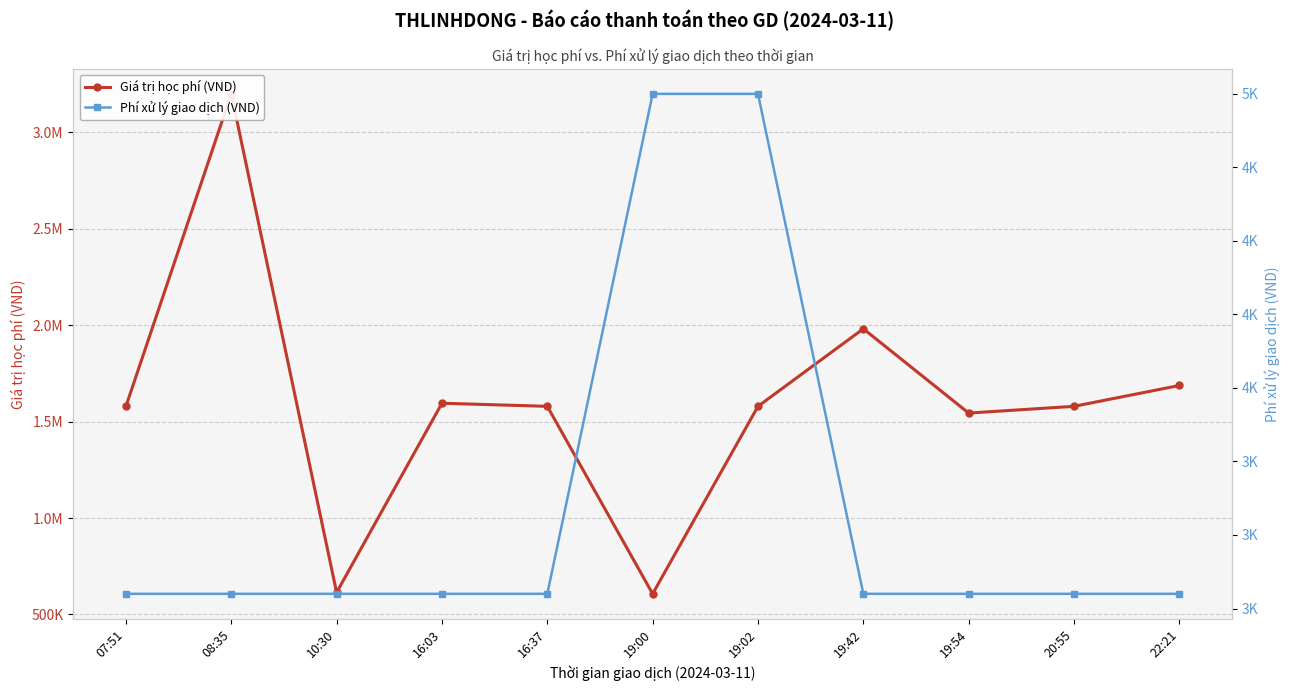

Rank the series by their average value, from highest to lowest.

Giá trị học phí (VND), Phí xử lý giao dịch (VND)